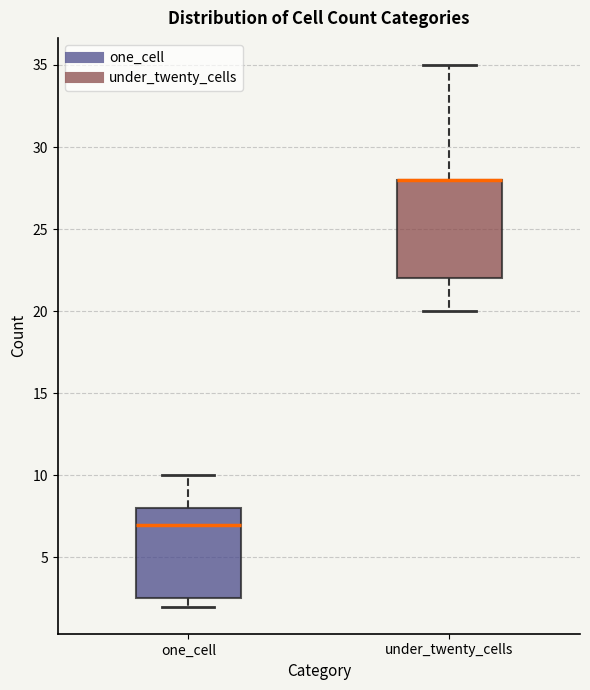

Where is the lower edge of the box for one_cell on the y-axis? The values are not printed on the chart, so give them approximately, as read against the axis.

2.5